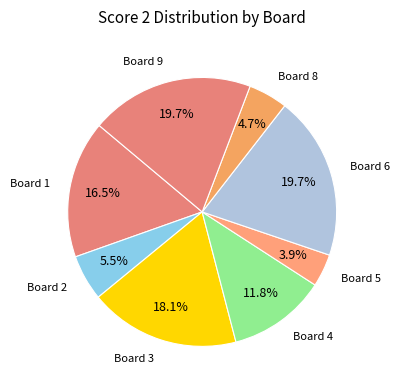

Is the sum of Board 9 and Board 2 greater than half?

No